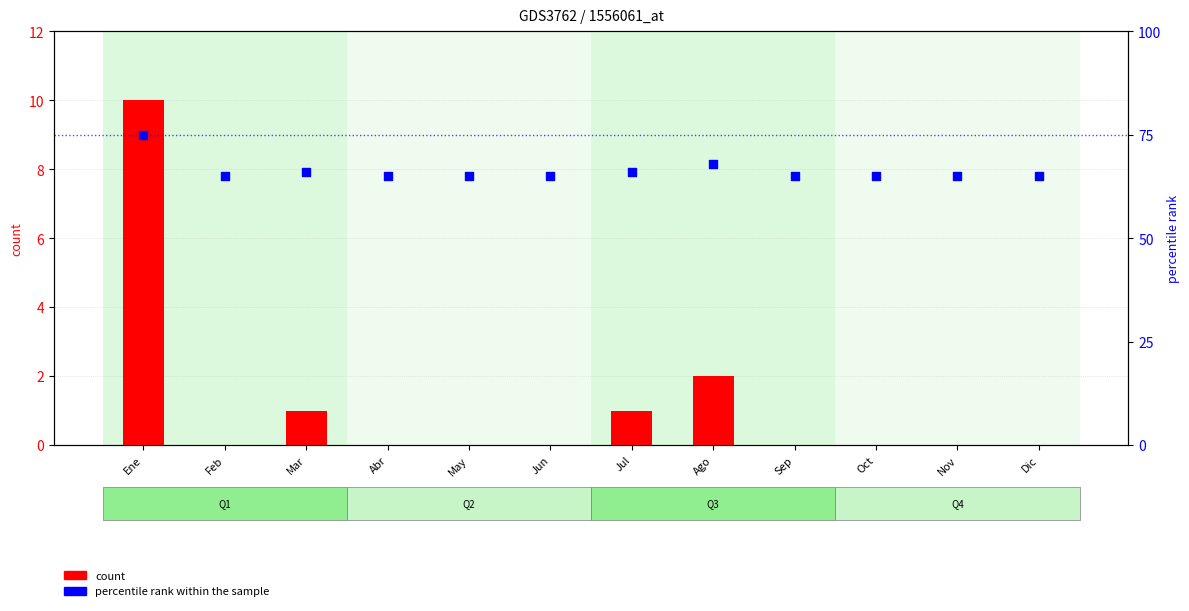

Which series reaches the minimum Y coordinate?

count